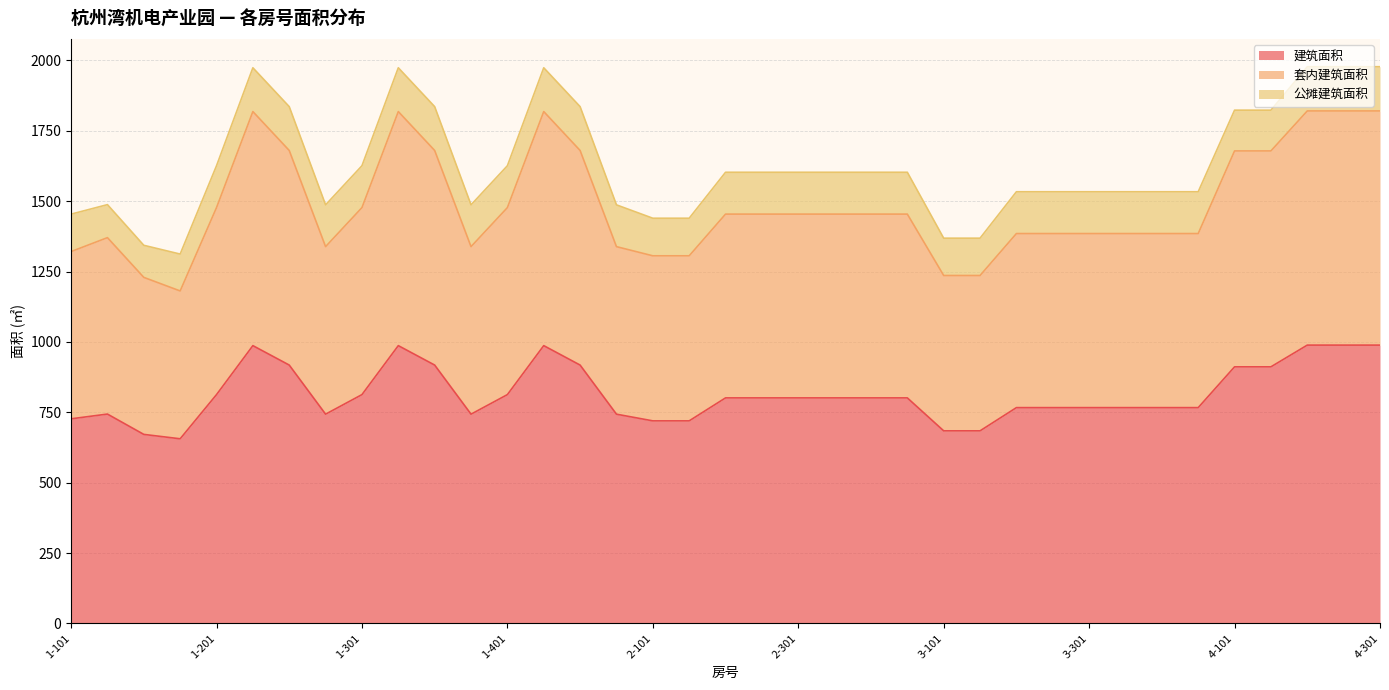

What is the highest value of the 建筑面积 series?

988.7